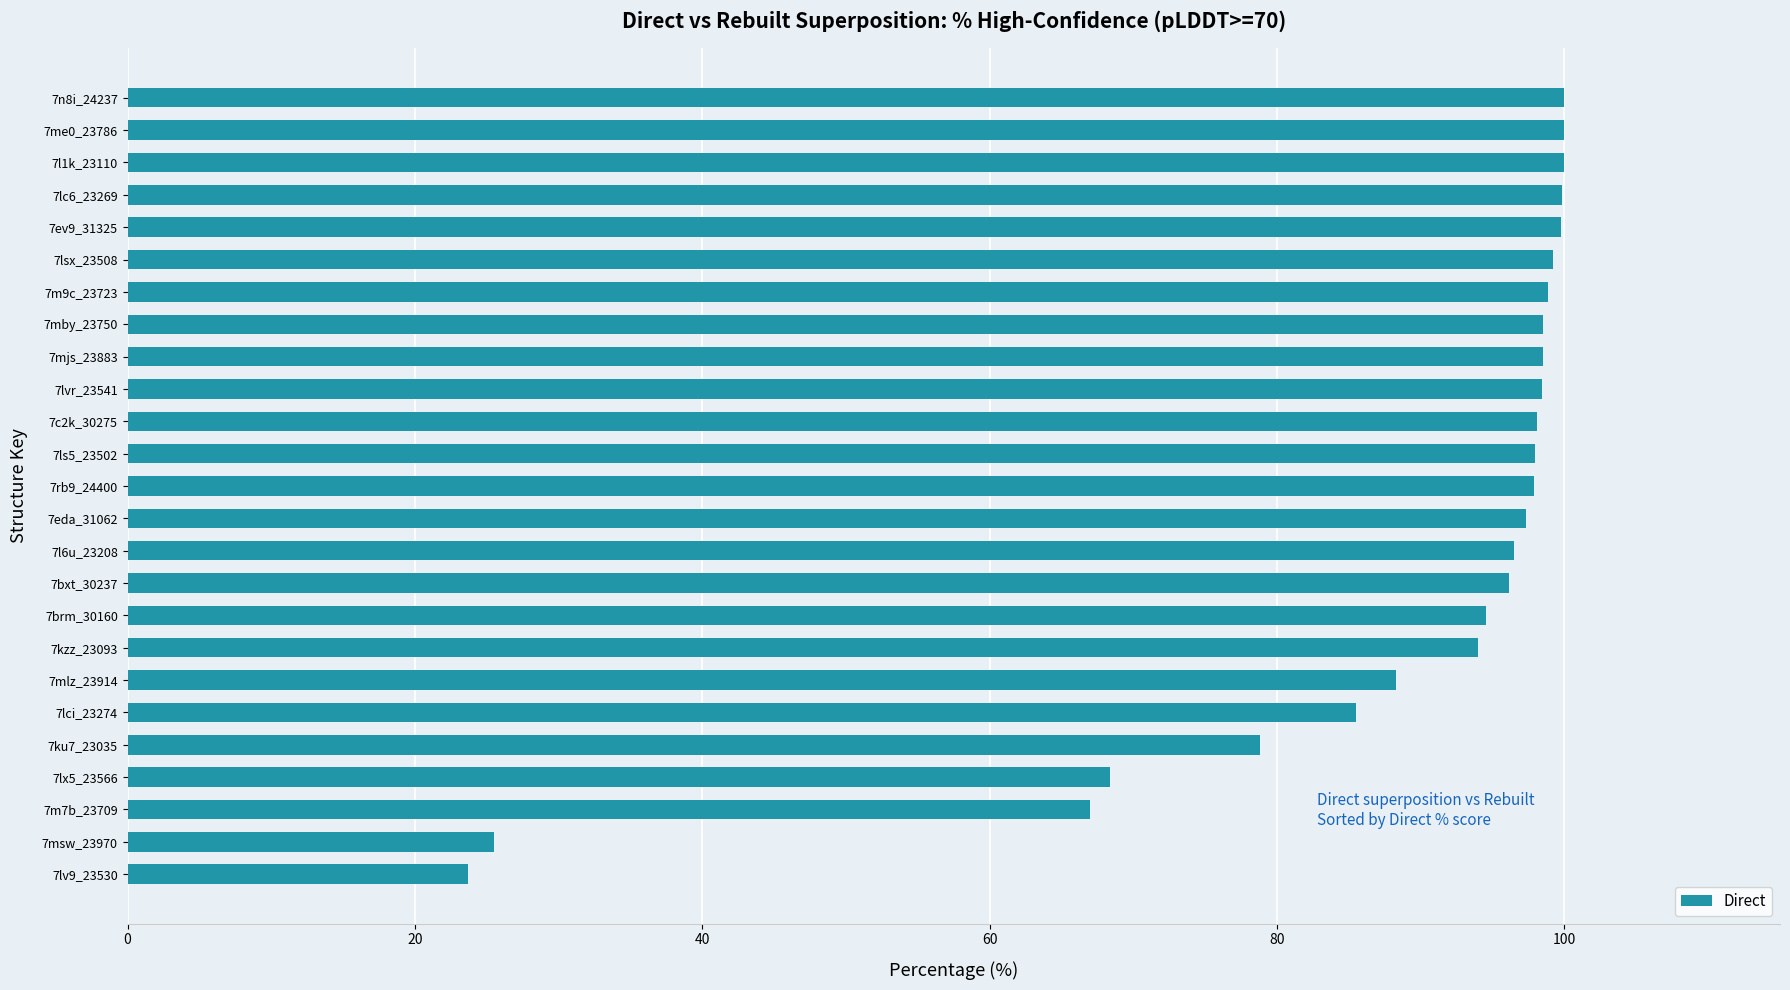

What is the difference between the maximum and minimum values?

76.3